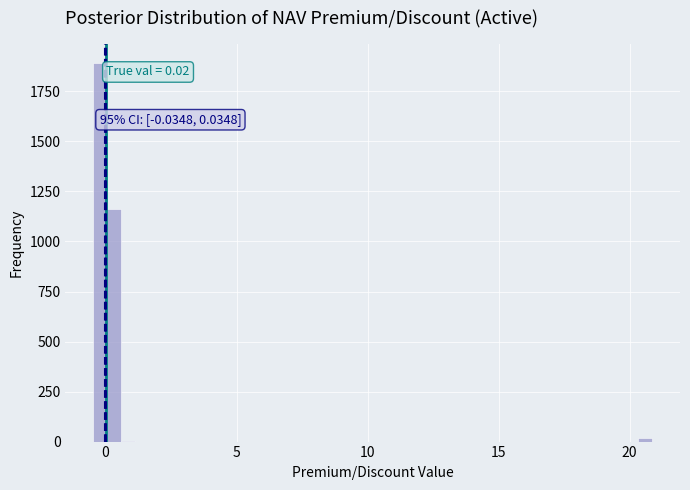

Around what value on the x-axis is the tallest bar? Give the approximate position of its centre, as read against the axis.

0.0